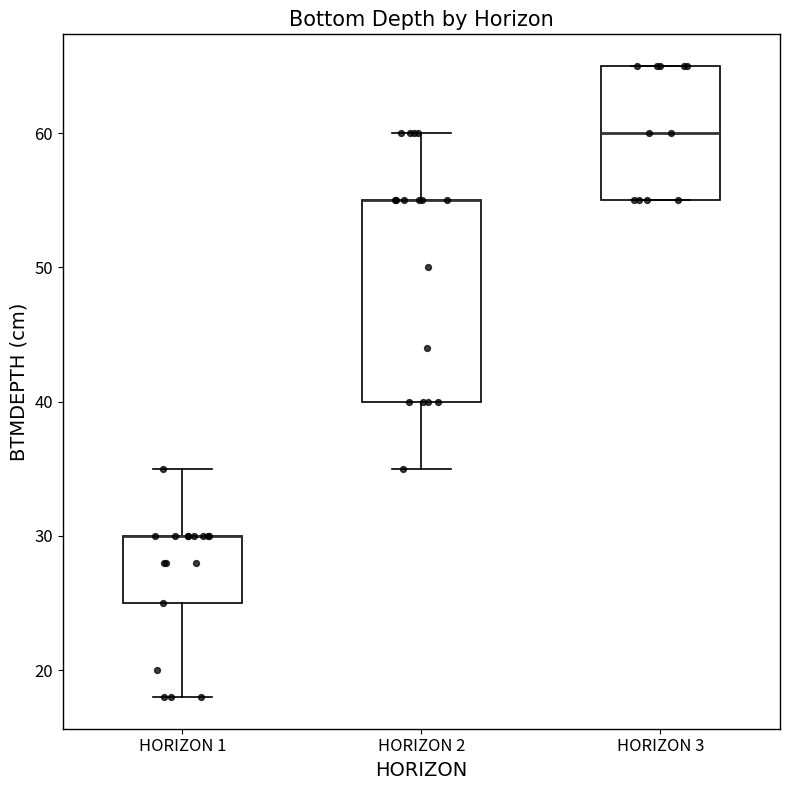

Comparing the boxes themselves (not the whiskers), which one is the tallest?

HORIZON 2